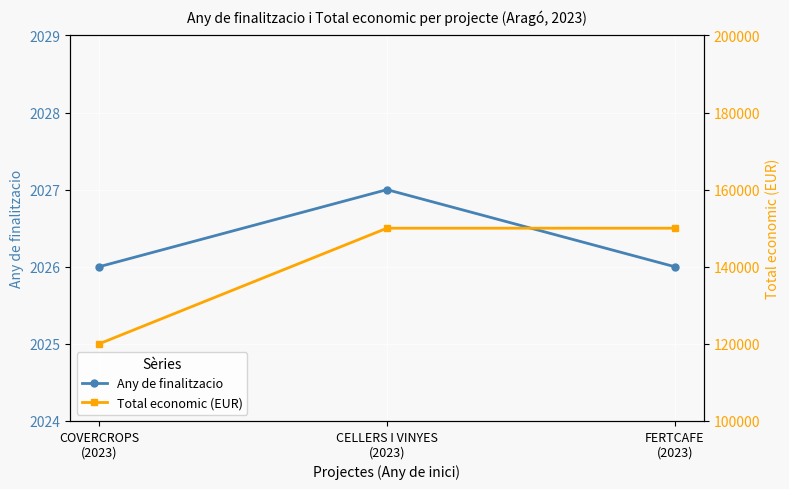

Is the value of Total economic (EUR) at FERTCAFE
(2023) greater than the value of Any de finalitzacio at COVERCROPS
(2023)?

Yes